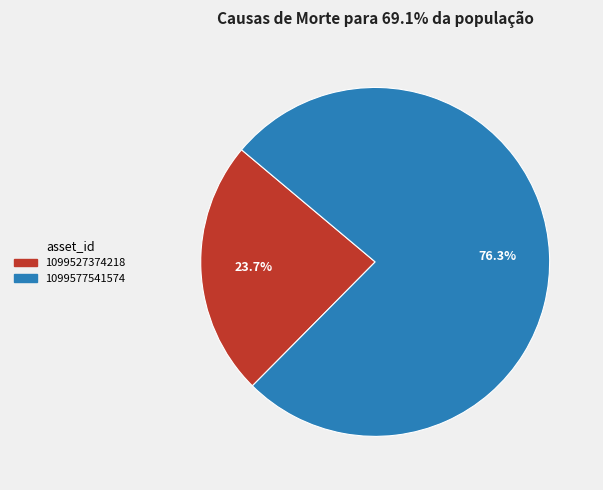

What percentage is the 1099527374218 slice, to the nearest percent?

24%